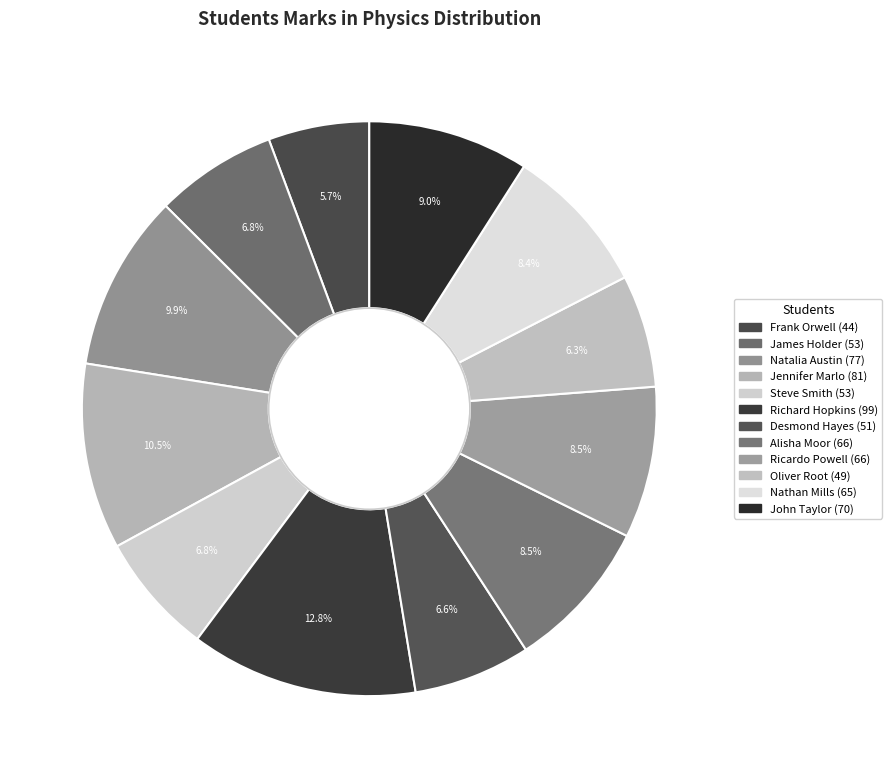

The Jennifer Marlo slice represents 10% of the pie. True or false?

True